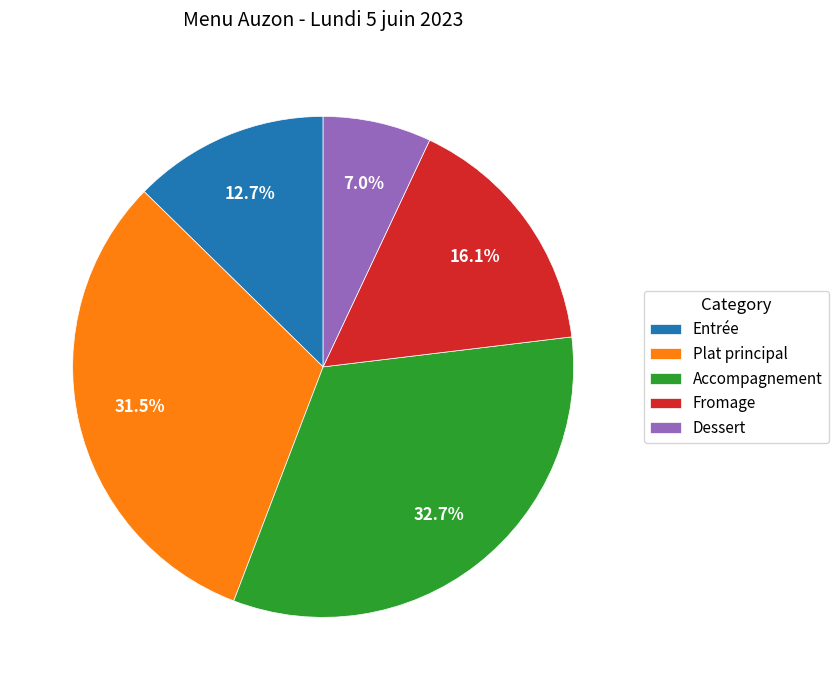

What is the ratio of the value at Accompagnement to the value at Entrée?

2.6